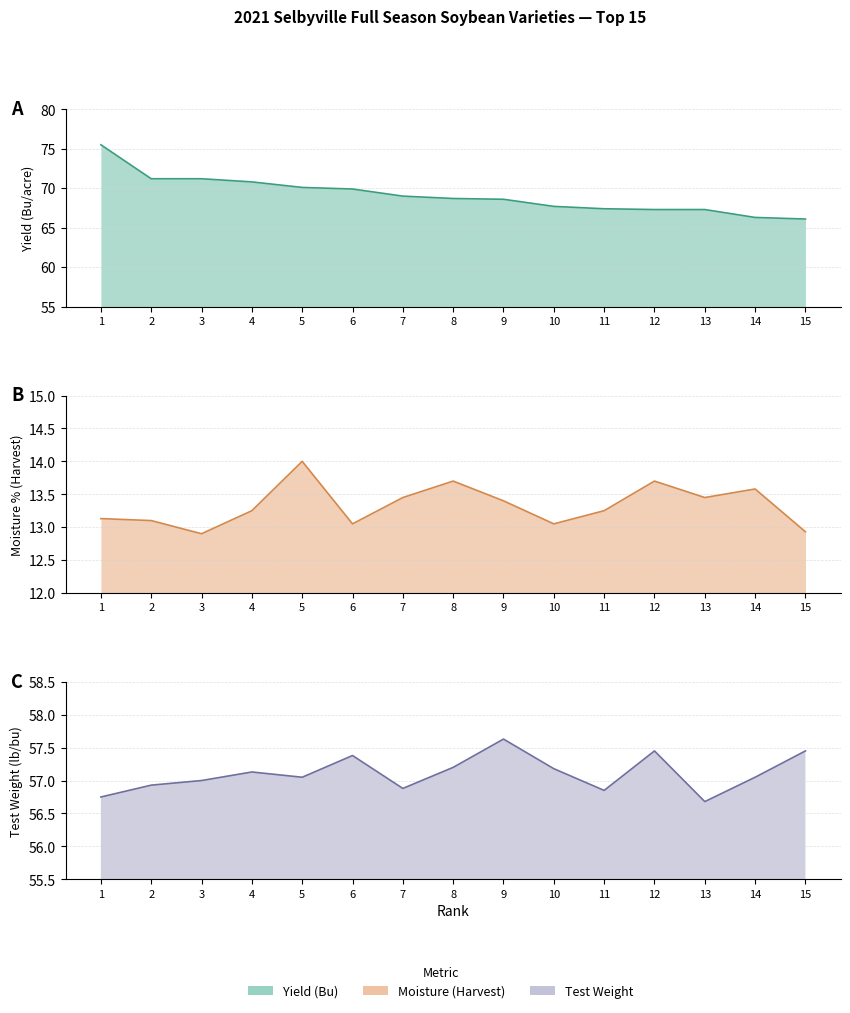

Which series changed the most between 3 and 6?

Yield (Bu)